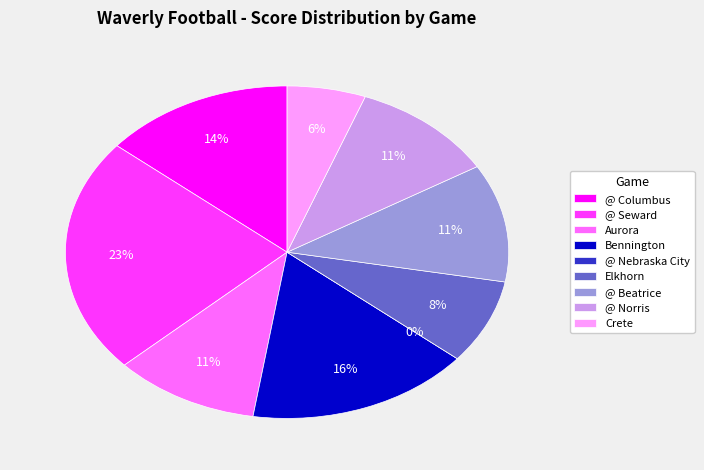

Does @ Beatrice represent more than half of the total?

No